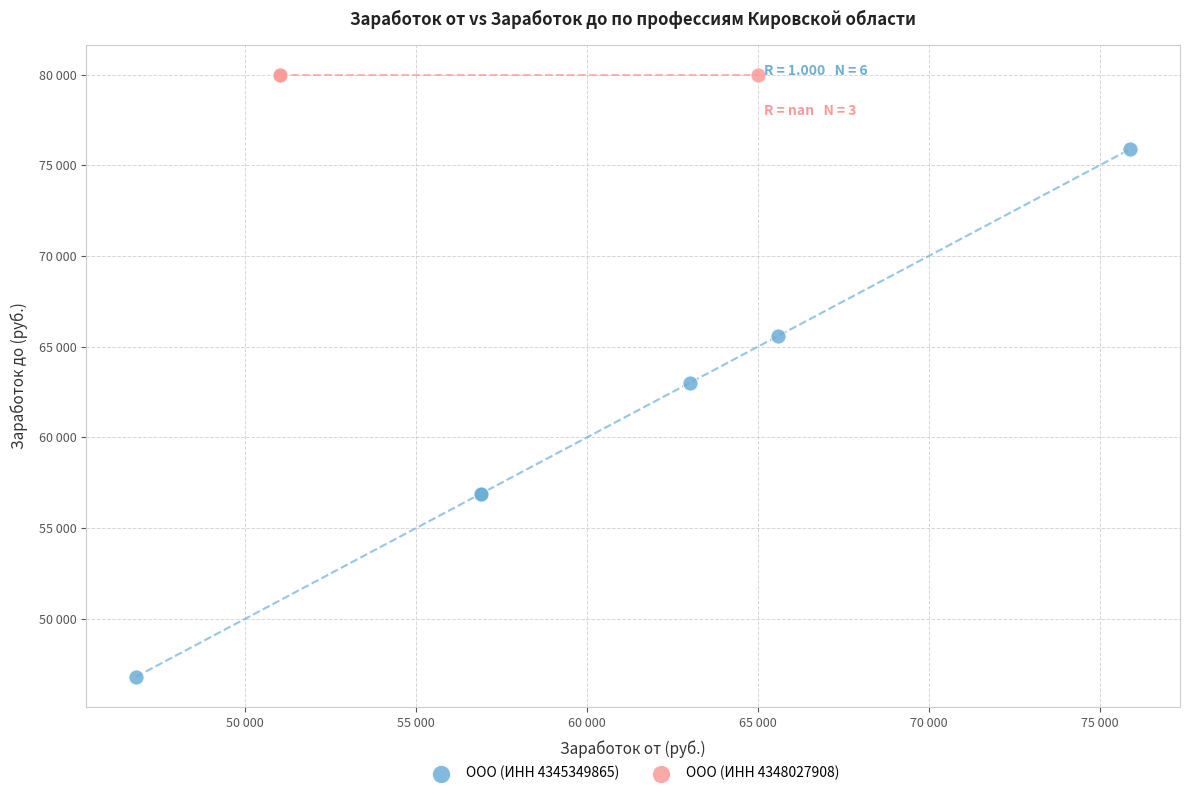

Which series reaches the maximum Y coordinate?

ООО (ИНН 4348027908)